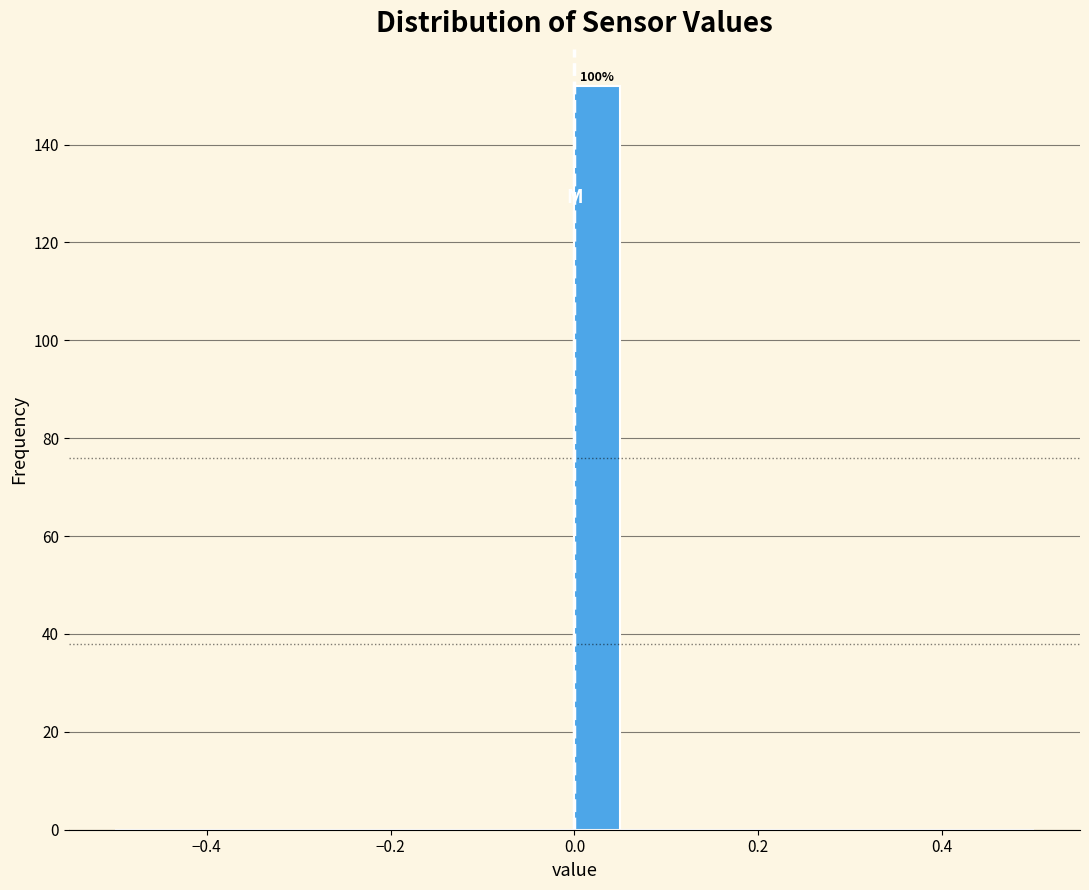

Read against the x-axis, roughly where is the centre of the tallest bar?

0.02